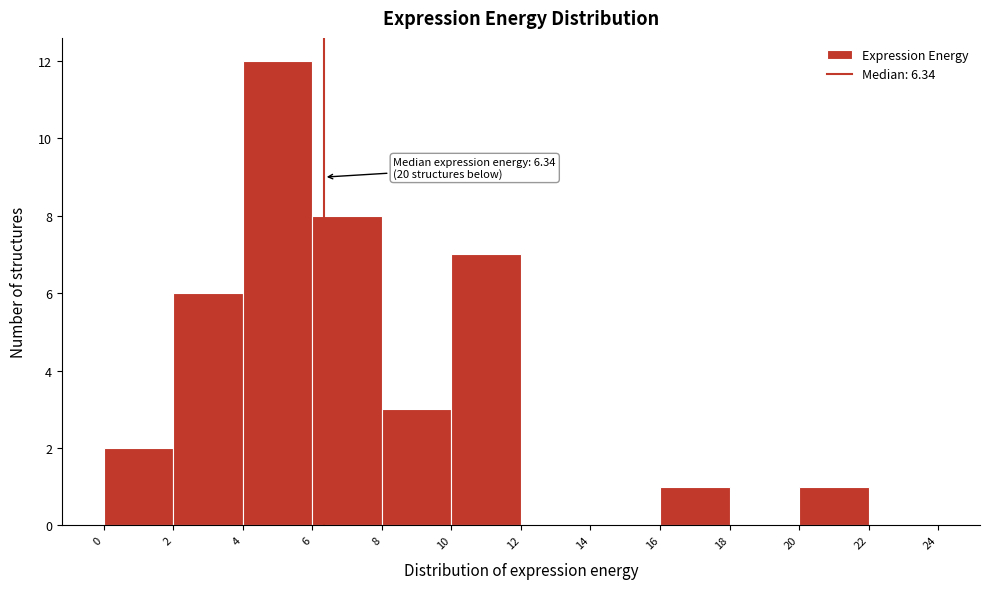

Over which range of the x-axis is the bar tallest?

4 to 6